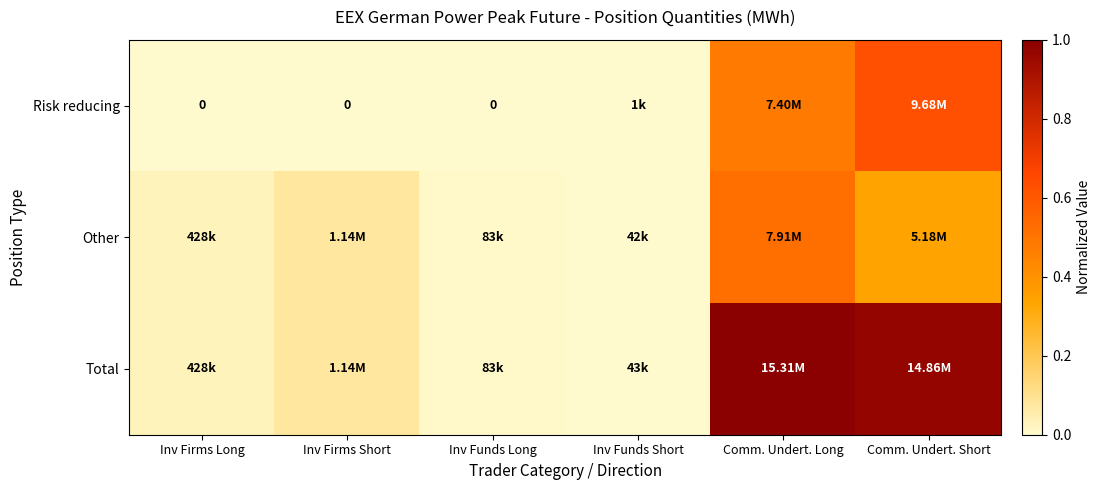

Where is Risk reducing nearest to the value 0?

Inv Firms Long